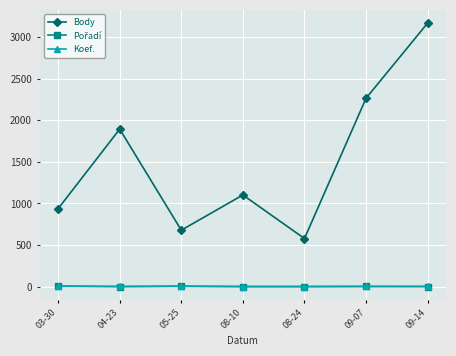

What is the label of the 5th point from the right?

05-25